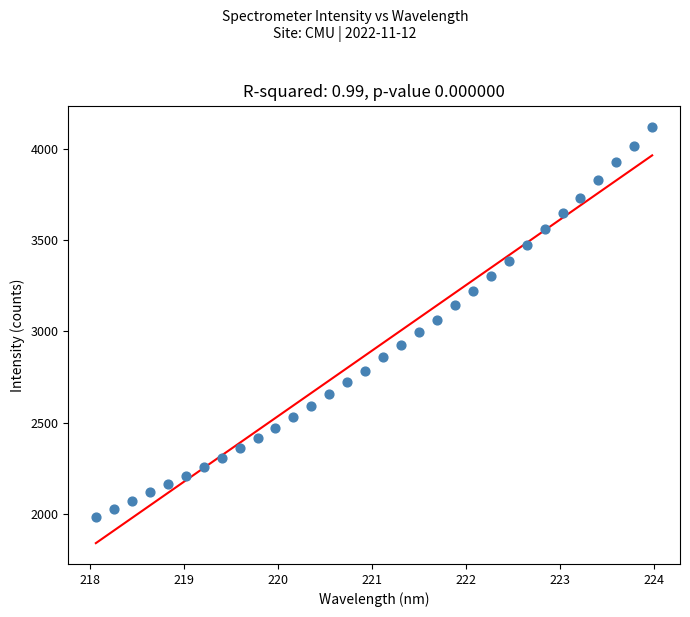

What is the range of Y values (max minus min)?

2132.3